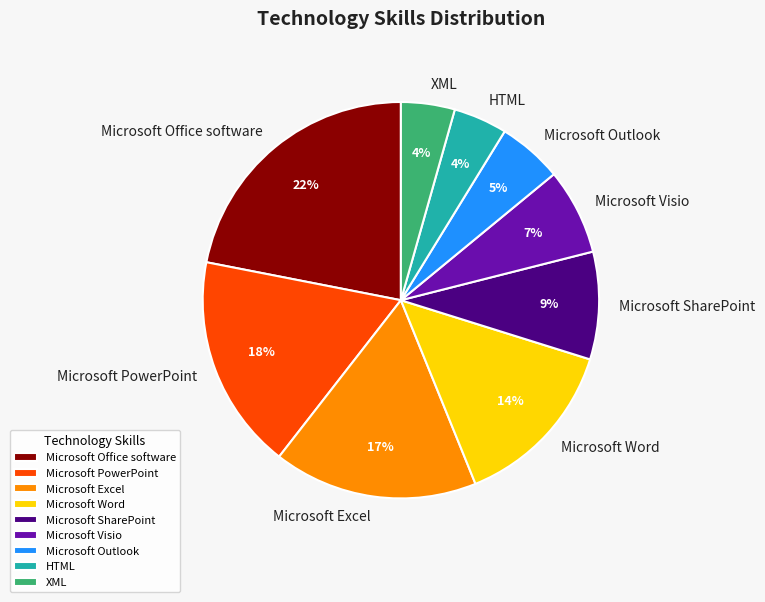

To the nearest percent, what is the combined percentage of Microsoft Word and Microsoft Visio?

21%